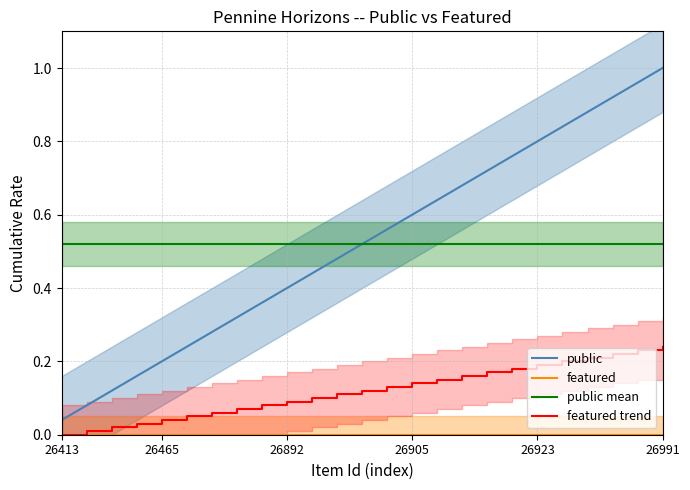

Does the chart have visible grid lines?

Yes